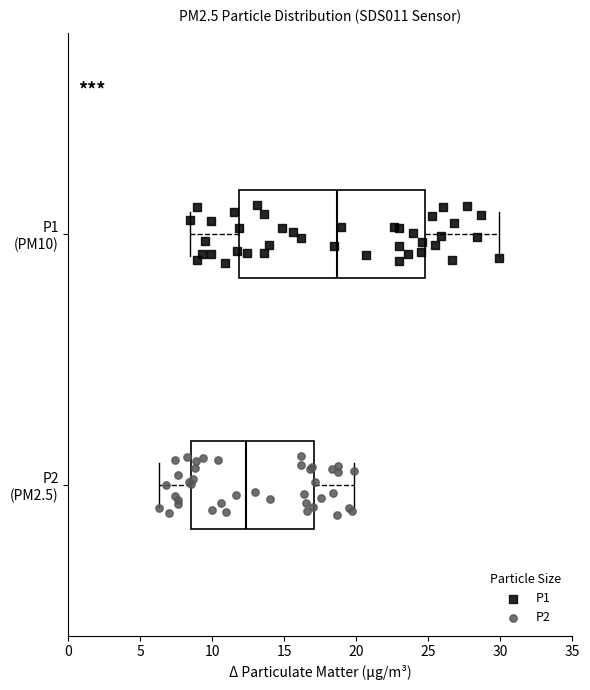

Reading bottom to top, transcribe this box plot: for each box, give where its median line is, the range the box spans, and where its two whiskers end, as read against the x-axis. The values are not printed on the chart, so give them approximately, as read against the axis.

P2 (PM2.5): median 12.5, box 8.5 to 17.0, whiskers 6.5 to 20.0
P1 (PM10): median 18.5, box 12.0 to 24.5, whiskers 8.5 to 30.0